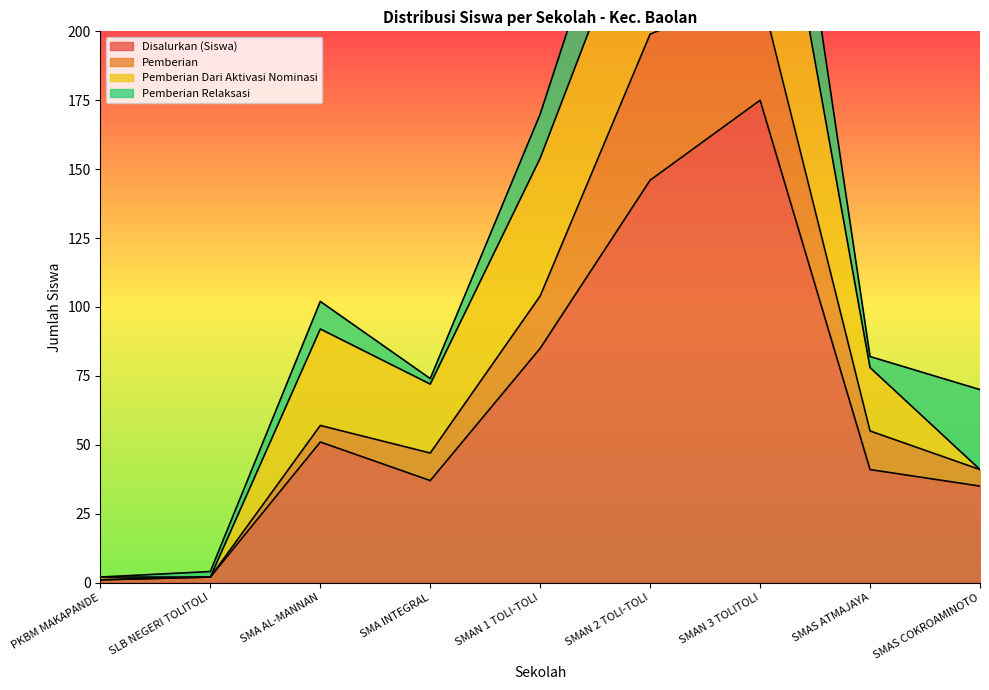

Rank the series at PKBM MAKAPANDE from highest to lowest value.

Disalurkan (Siswa), Pemberian Dari Aktivasi Nominasi, Pemberian, Pemberian Relaksasi